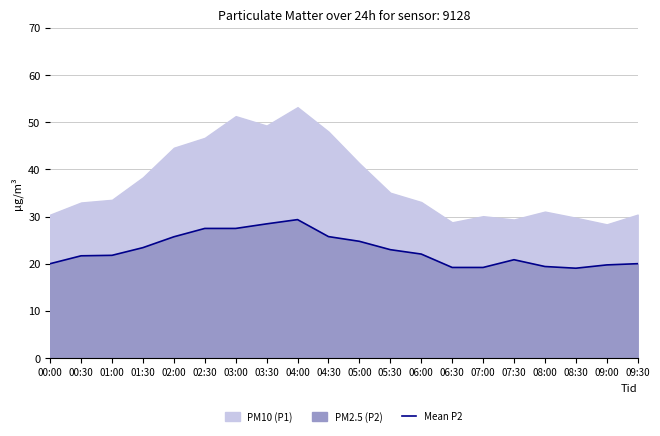

What position from the left is 07:30?

16